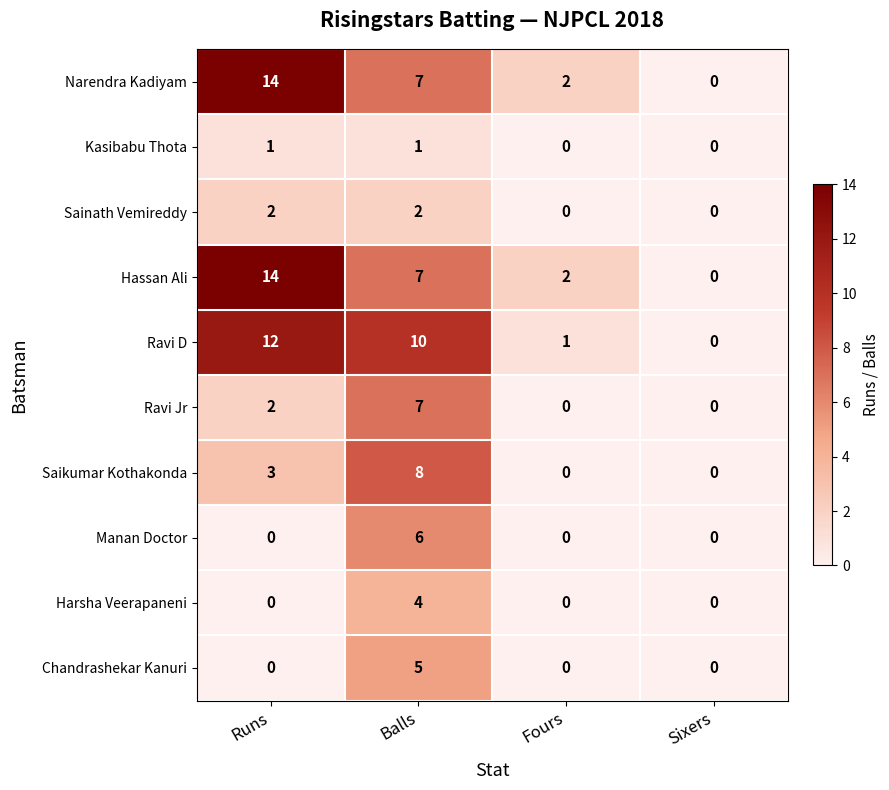

What is the total value across all series at Balls?

57